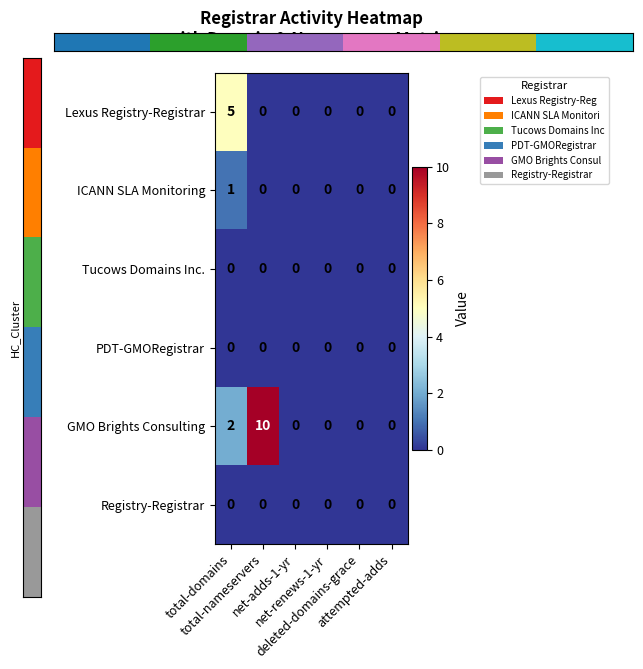

How many distinct data groups are displayed?

6